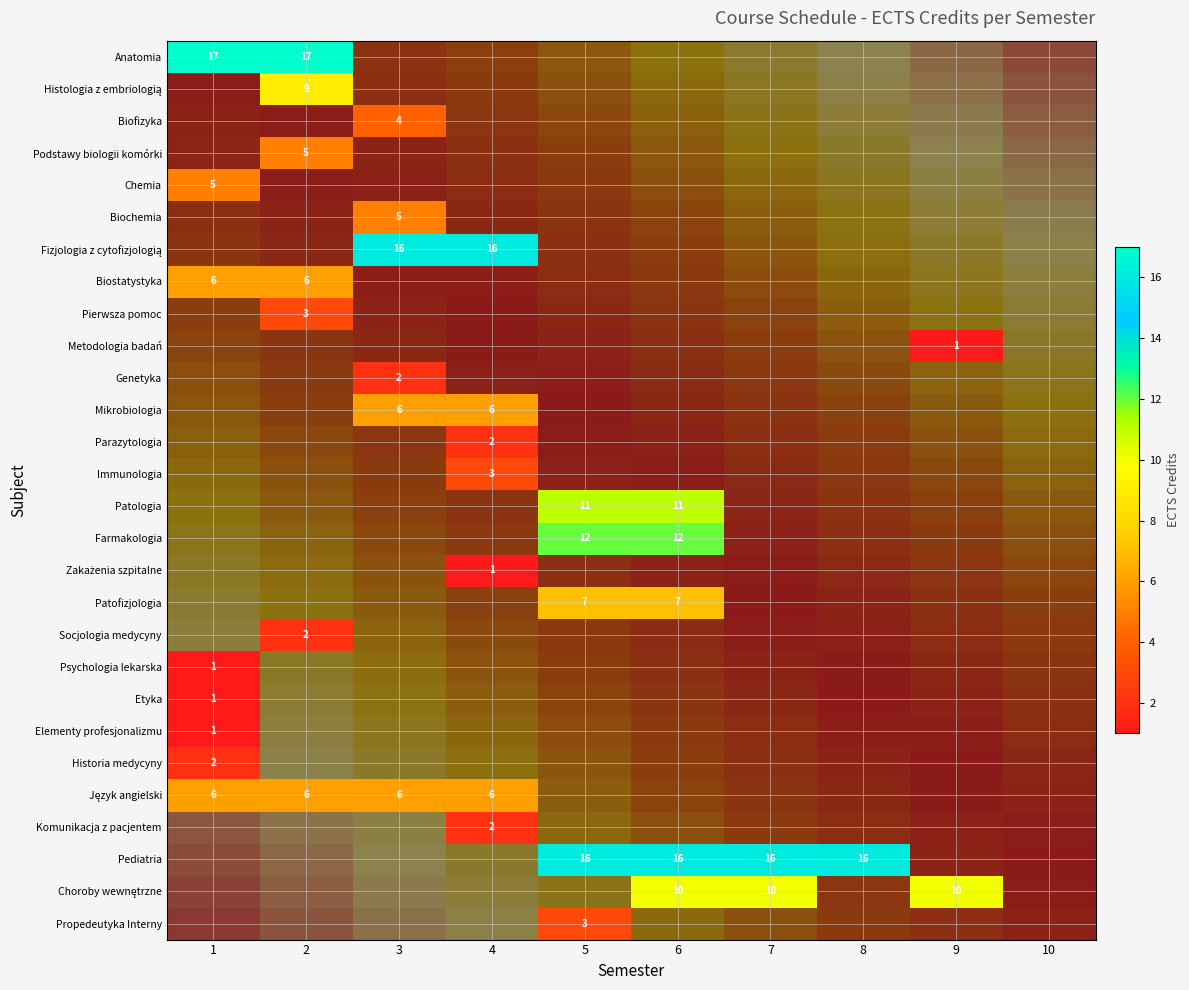

Which series has the largest total across all categories?

Pediatria